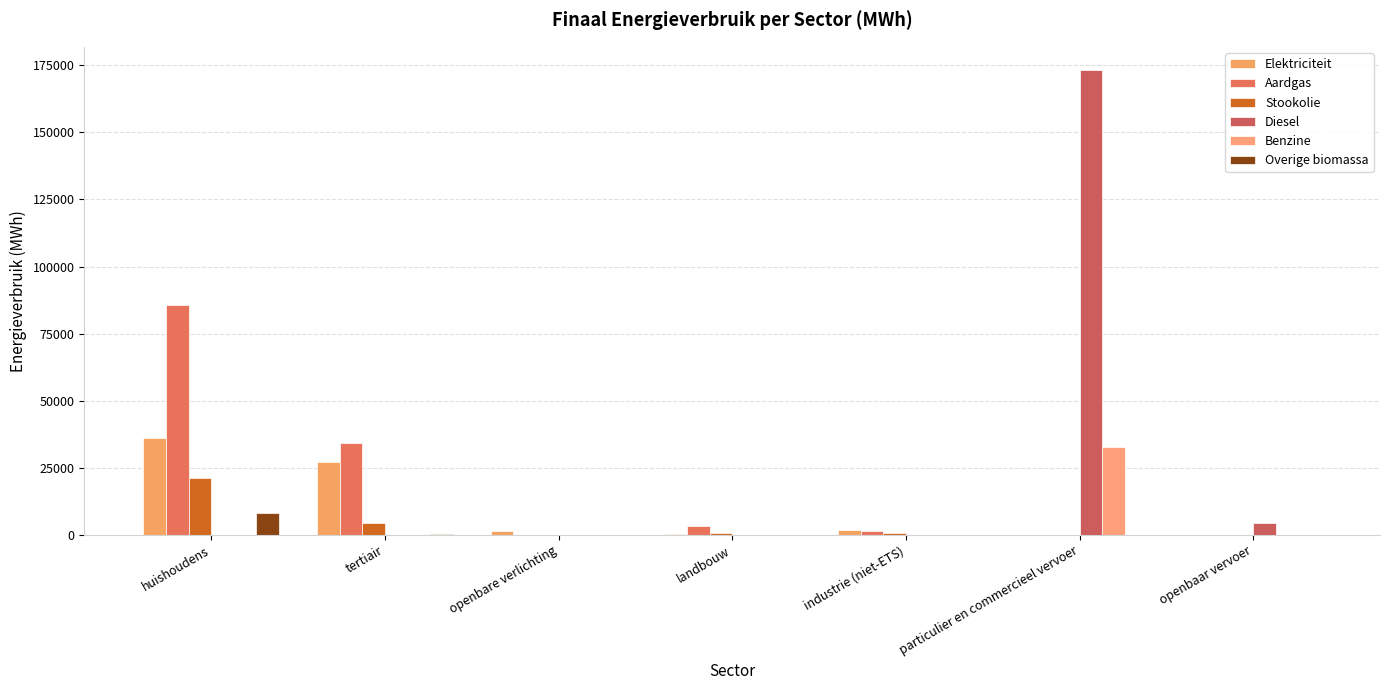

Does the chart contain stacked bars?

No